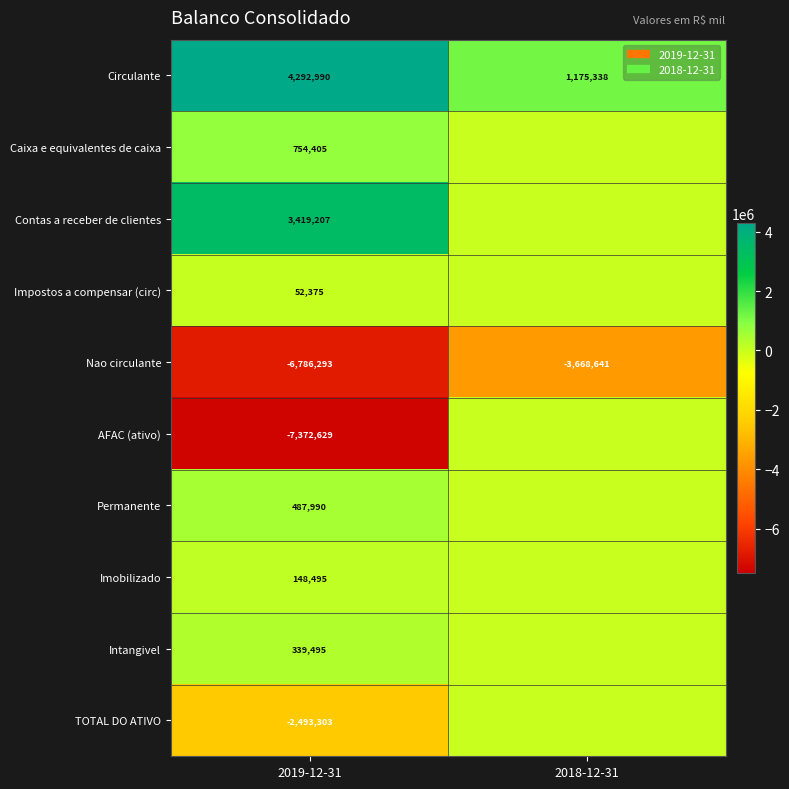

What value does the TOTAL DO ATIVO series have at 2019-12-31?

-2493302.6